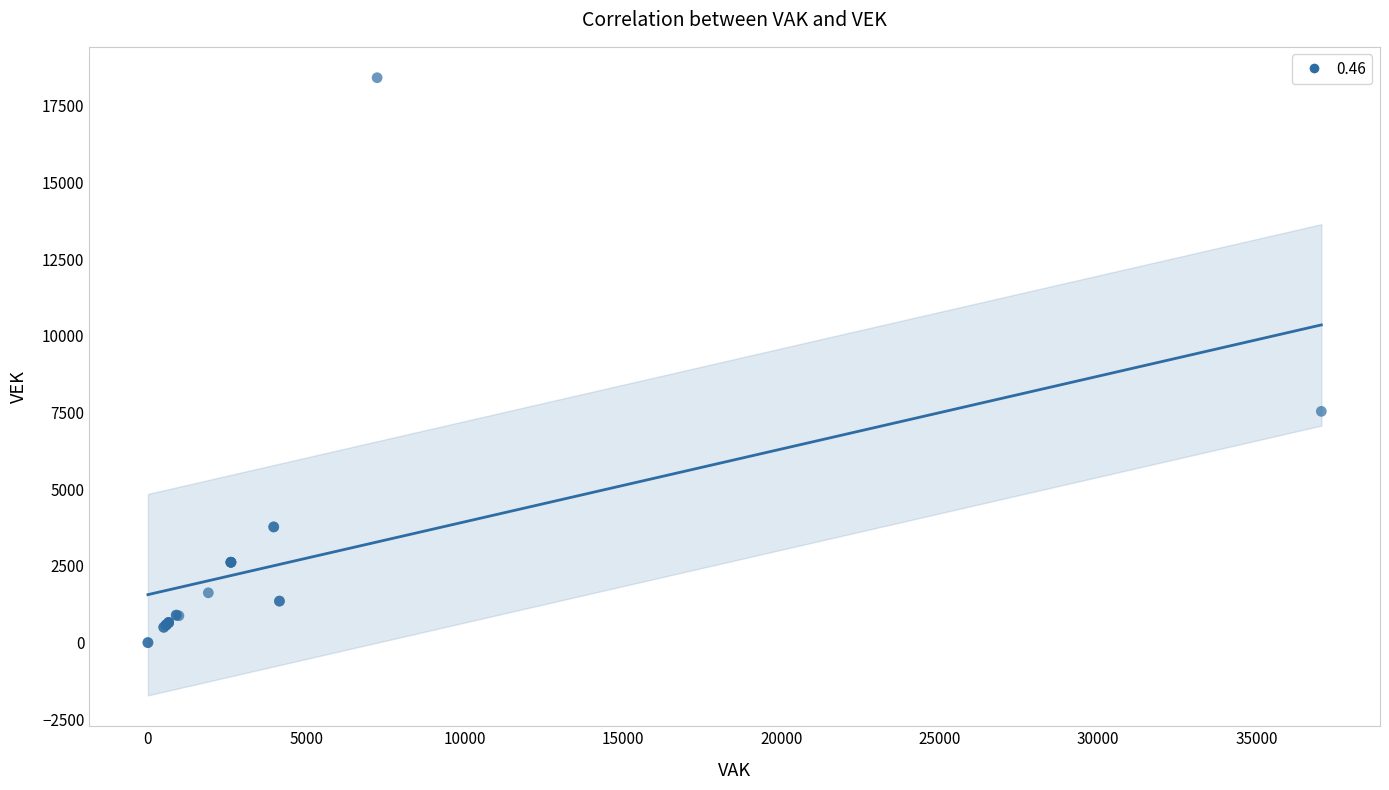

What Y value in the scatter plot is closest to 9210?

7541